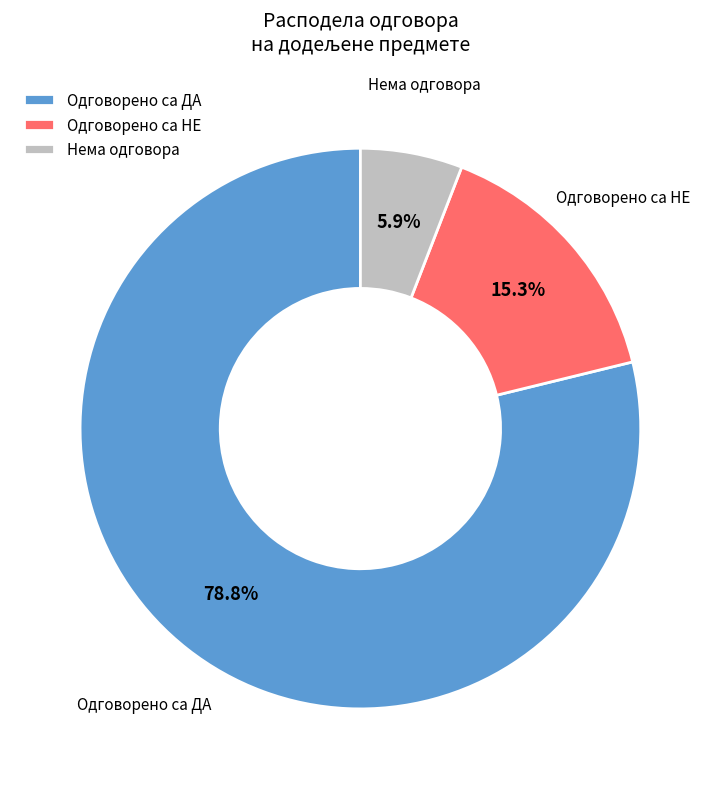

How many slices are in this pie chart?

3